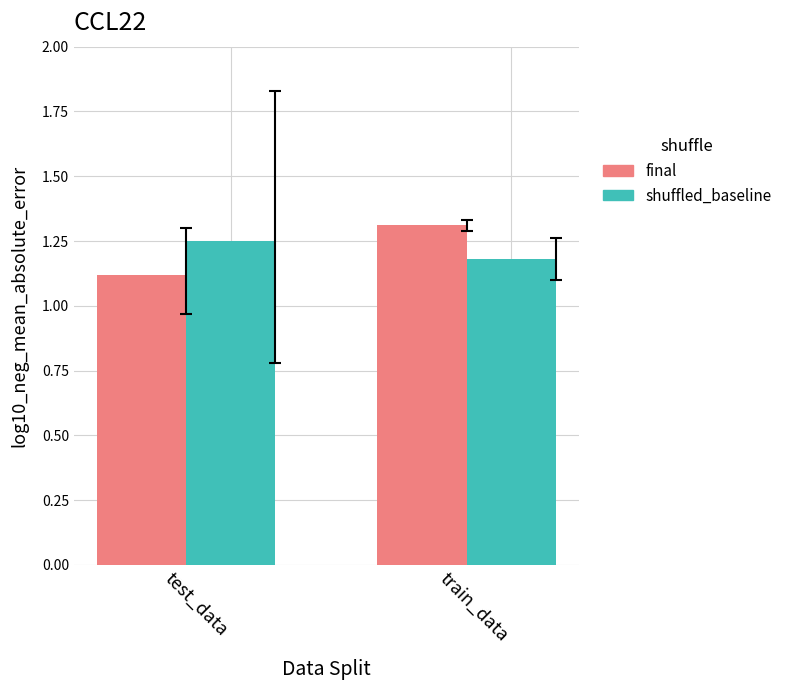

Does the chart contain stacked bars?

No